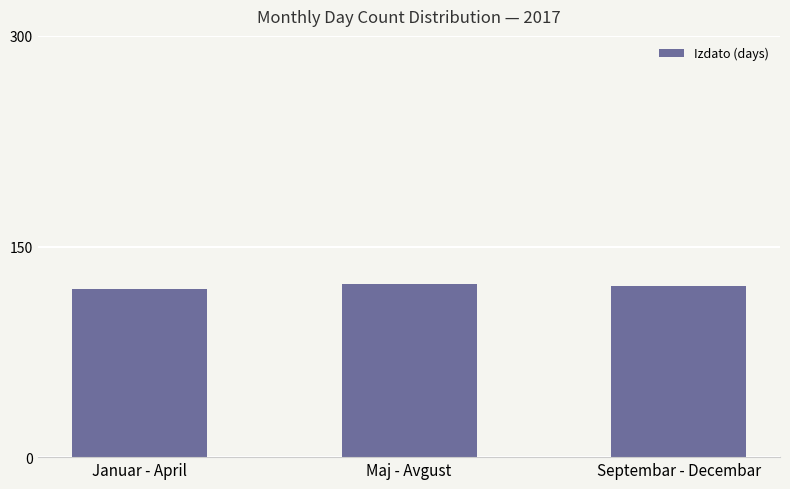

What is the value of the 1st bar from the left?

120